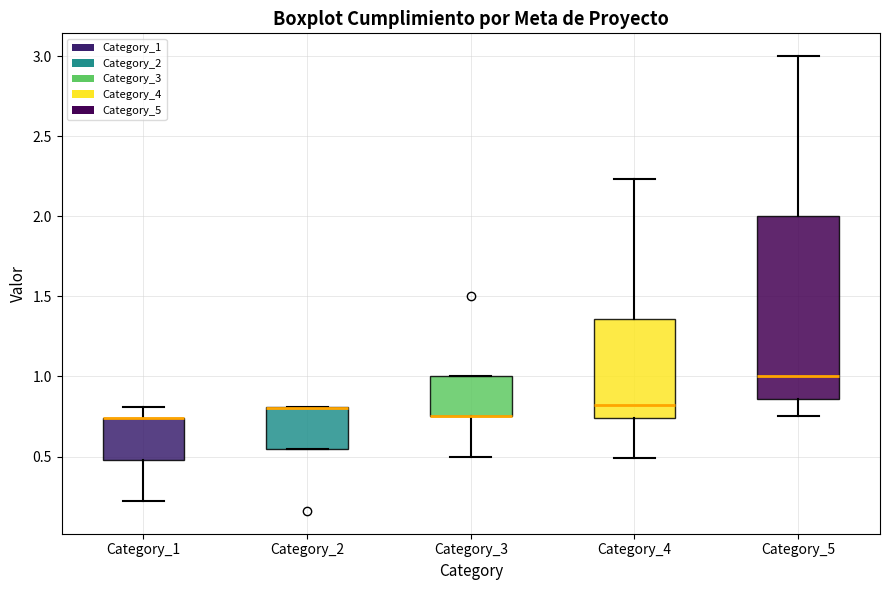

Where is the upper edge of the box for Category_4 on the y-axis? The values are not printed on the chart, so give them approximately, as read against the axis.

1.35